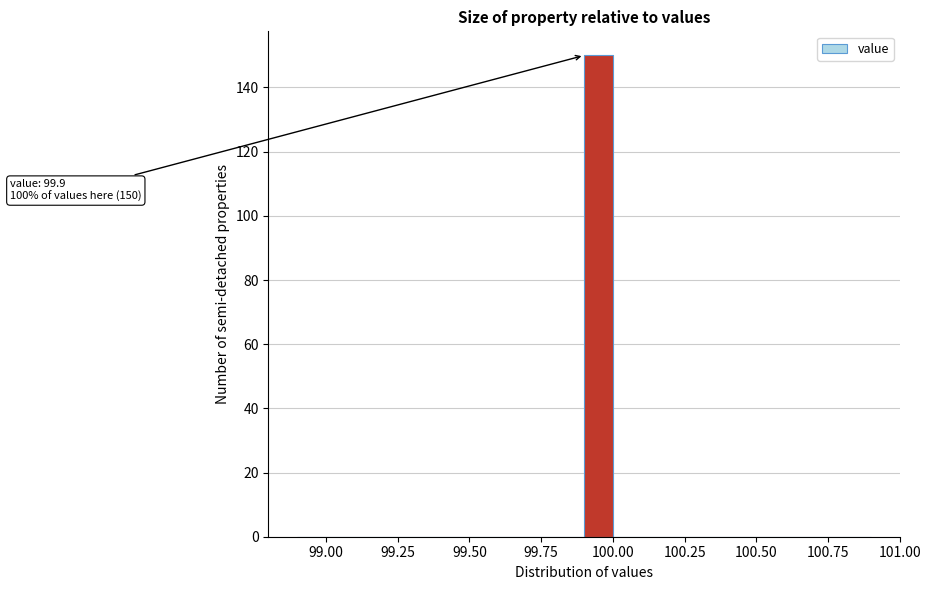

Around what value on the x-axis is the tallest bar? Give the approximate position of its centre, as read against the axis.

99.95